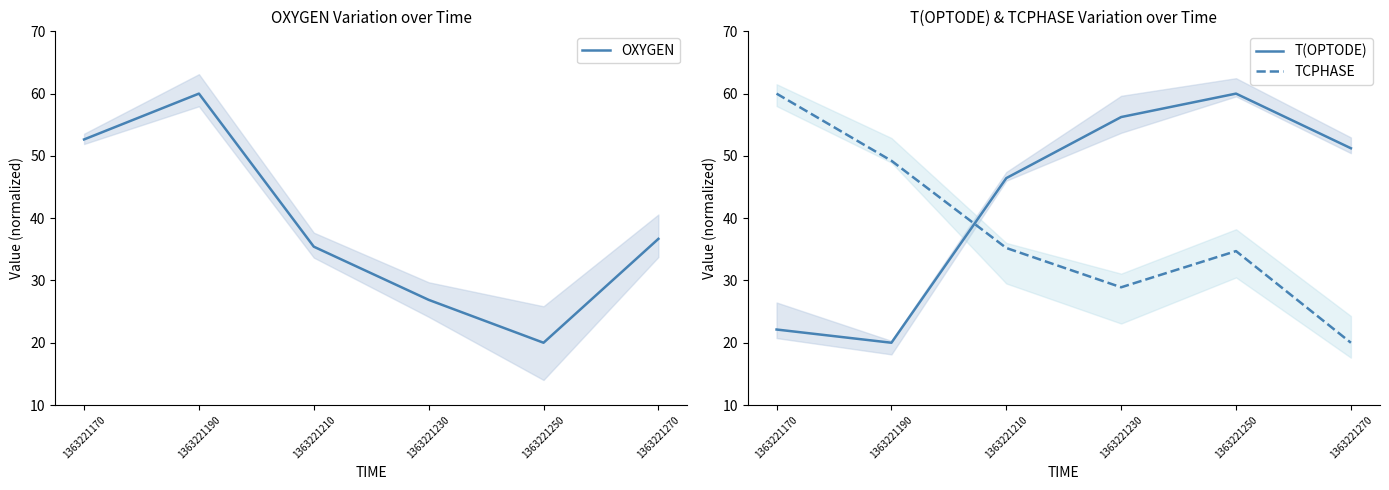

How many intersections are there between OXYGEN and TCPHASE?

3